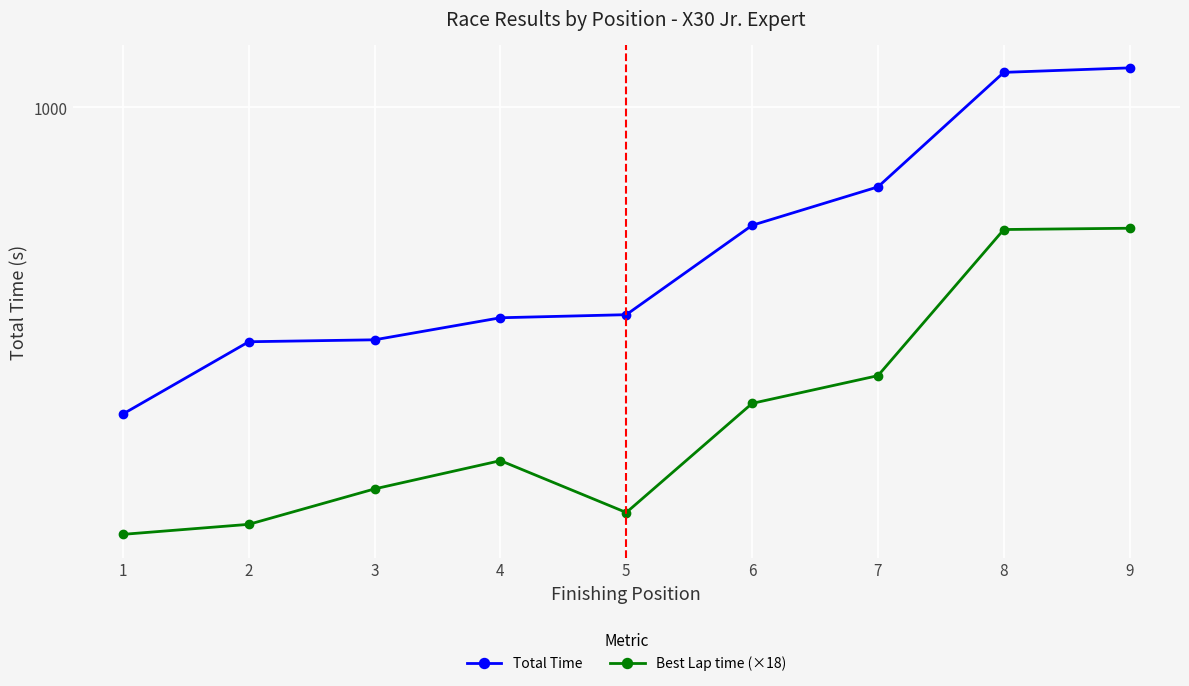

The value of Total Time at 6 is 991.7. True or false?

True